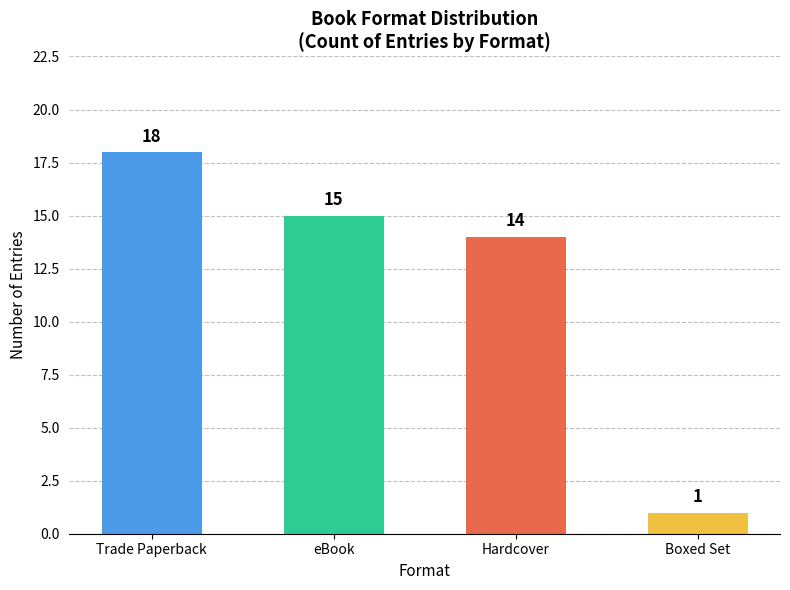

At which category does the chart reach its minimum across all series?

Boxed Set